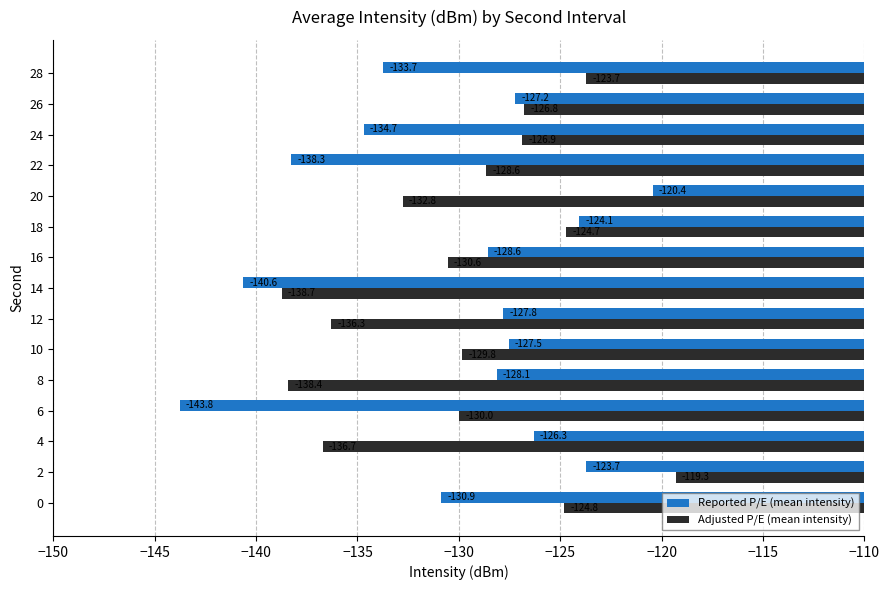

Is it true that Reported P/E (mean intensity) equals -134.7 at 24?

True